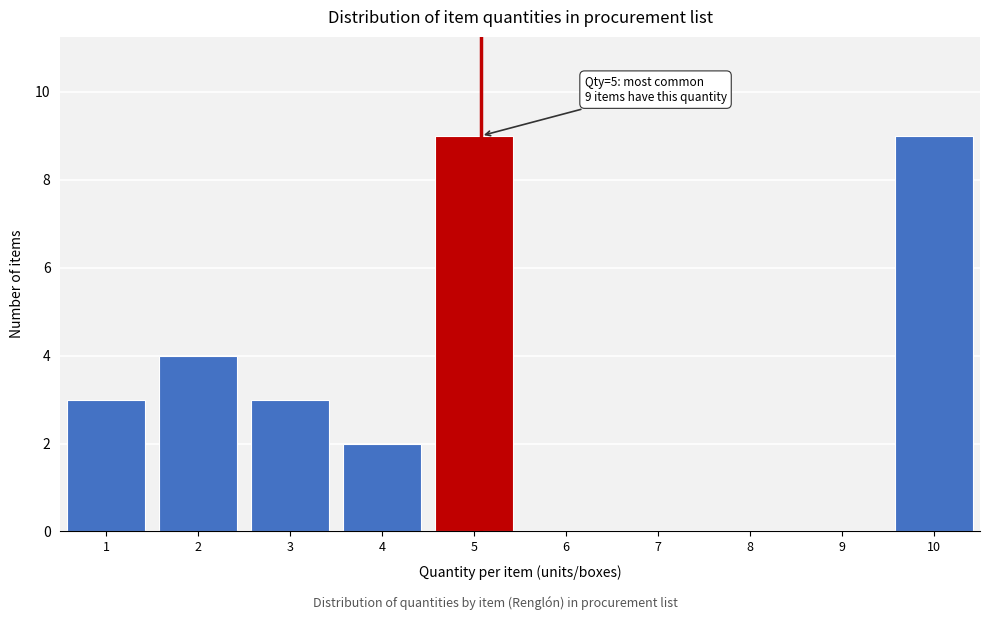

Reading left to right, transcribe all the data shown in this chart.

1=3	2=4	3=3	4=2	5=9	6=0	7=0	8=0	9=0	10=9